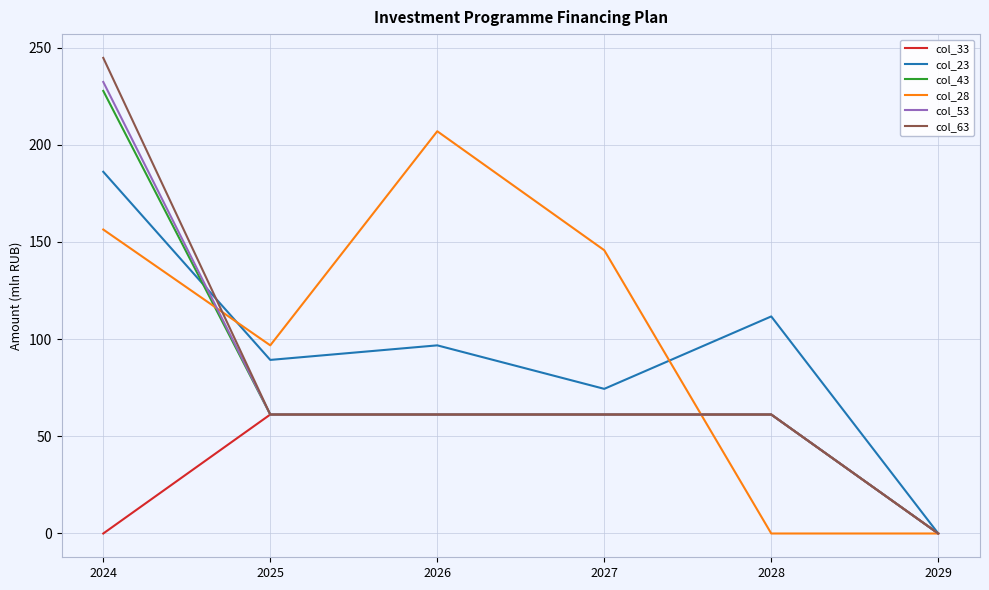

Between 2026 and 2027, which series saw the biggest shift?

col_28